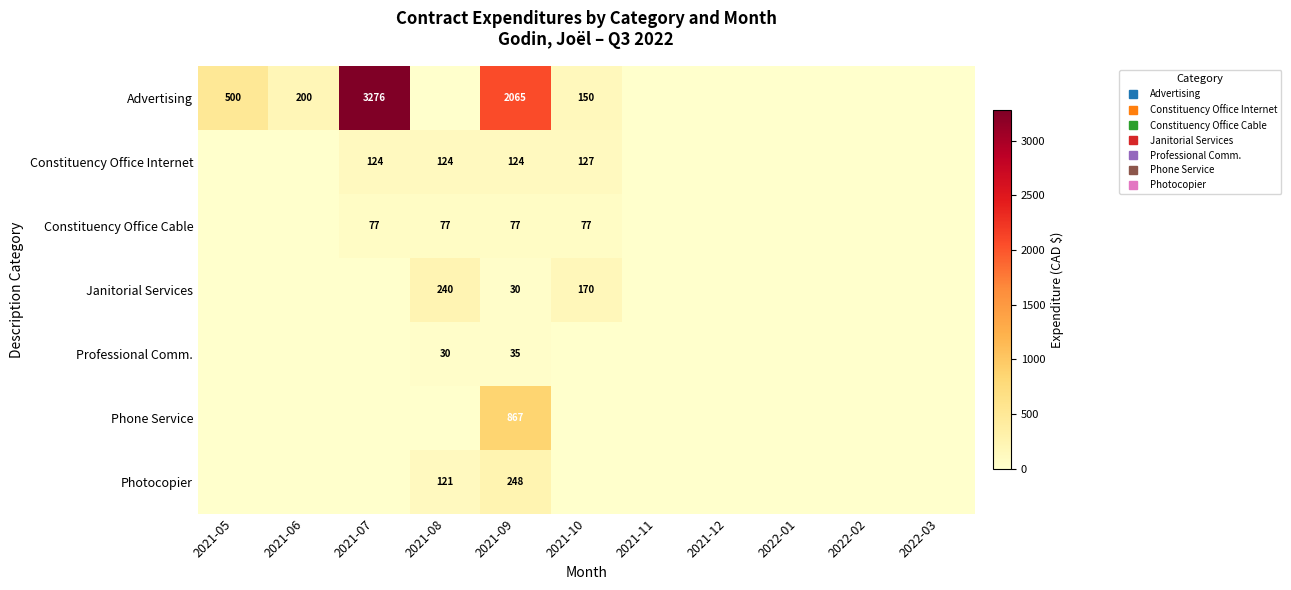

True or false: Constituency Office Cable has a value of 76.7 at 2021-09.

True